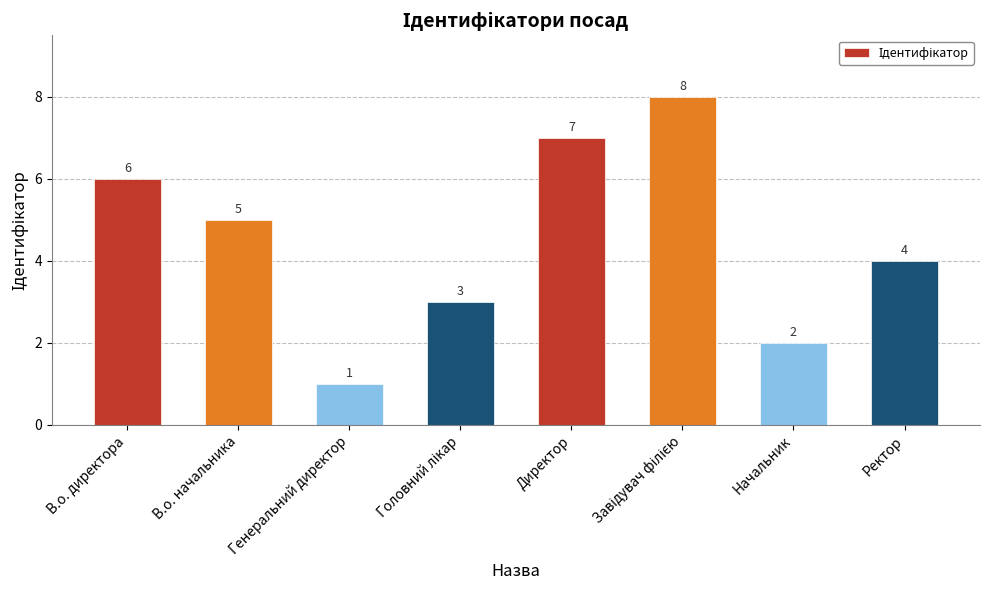

True or false: the data shows 1 at Ректор.

False